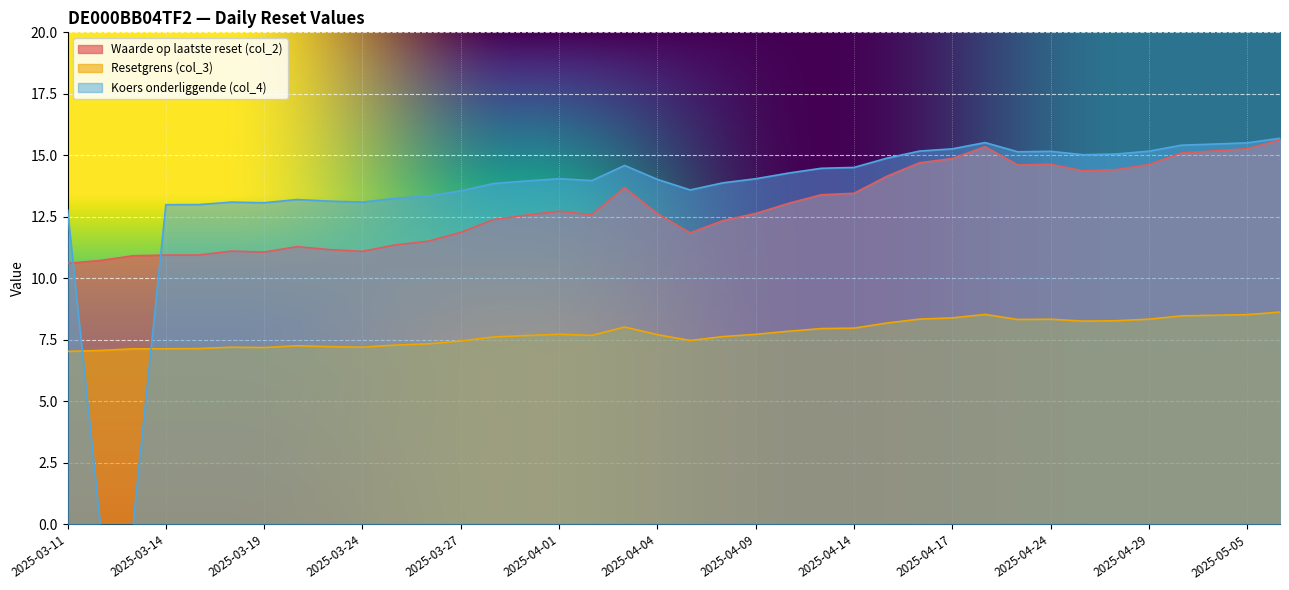

Reading left to right, list all the values displayed in this chart.

Waarde op laatste reset (col_2): 2025-03-11=10.6	2025-03-12=10.7	2025-03-13=10.9	2025-03-14=10.9	2025-03-17=10.9	2025-03-18=11.1	2025-03-19=11.1	2025-03-20=11.3	2025-03-21=11.2	2025-03-24=11.1	2025-03-25=11.4	2025-03-26=11.5	2025-03-27=11.9	2025-03-28=12.4	2025-03-31=12.6	2025-04-01=12.7	2025-04-02=12.6	2025-04-03=13.7	2025-04-04=12.6	2025-04-07=11.8	2025-04-08=12.3	2025-04-09=12.6	2025-04-10=13.1	2025-04-11=13.4	2025-04-14=13.5	2025-04-15=14.2	2025-04-16=14.7	2025-04-17=14.9	2025-04-22=15.3	2025-04-23=14.6	2025-04-24=14.6	2025-04-25=14.4	2025-04-28=14.4	2025-04-29=14.6	2025-04-30=15.1	2025-05-02=15.2	2025-05-05=15.3	2025-05-06=15.6
Resetgrens (col_3): 2025-03-11=7.0	2025-03-12=7.1	2025-03-13=7.1	2025-03-14=7.1	2025-03-17=7.2	2025-03-18=7.2	2025-03-19=7.2	2025-03-20=7.3	2025-03-21=7.2	2025-03-24=7.2	2025-03-25=7.3	2025-03-26=7.3	2025-03-27=7.5	2025-03-28=7.6	2025-03-31=7.7	2025-04-01=7.7	2025-04-02=7.7	2025-04-03=8.0	2025-04-04=7.7	2025-04-07=7.5	2025-04-08=7.6	2025-04-09=7.7	2025-04-10=7.9	2025-04-11=8.0	2025-04-14=8.0	2025-04-15=8.2	2025-04-16=8.3	2025-04-17=8.4	2025-04-22=8.5	2025-04-23=8.3	2025-04-24=8.3	2025-04-25=8.3	2025-04-28=8.3	2025-04-29=8.3	2025-04-30=8.5	2025-05-02=8.5	2025-05-05=8.5	2025-05-06=8.6
Koers onderliggende (col_4): 2025-03-11=12.8	2025-03-12=0.0	2025-03-13=0.0	2025-03-14=13.0	2025-03-17=13.0	2025-03-18=13.1	2025-03-19=13.1	2025-03-20=13.2	2025-03-21=13.1	2025-03-24=13.1	2025-03-25=13.3	2025-03-26=13.3	2025-03-27=13.6	2025-03-28=13.9	2025-03-31=14.0	2025-04-01=14.1	2025-04-02=14.0	2025-04-03=14.6	2025-04-04=14.0	2025-04-07=13.6	2025-04-08=13.9	2025-04-09=14.1	2025-04-10=14.3	2025-04-11=14.5	2025-04-14=14.5	2025-04-15=14.9	2025-04-16=15.2	2025-04-17=15.3	2025-04-22=15.5	2025-04-23=15.1	2025-04-24=15.2	2025-04-25=15.0	2025-04-28=15.1	2025-04-29=15.2	2025-04-30=15.4	2025-05-02=15.5	2025-05-05=15.5	2025-05-06=15.7